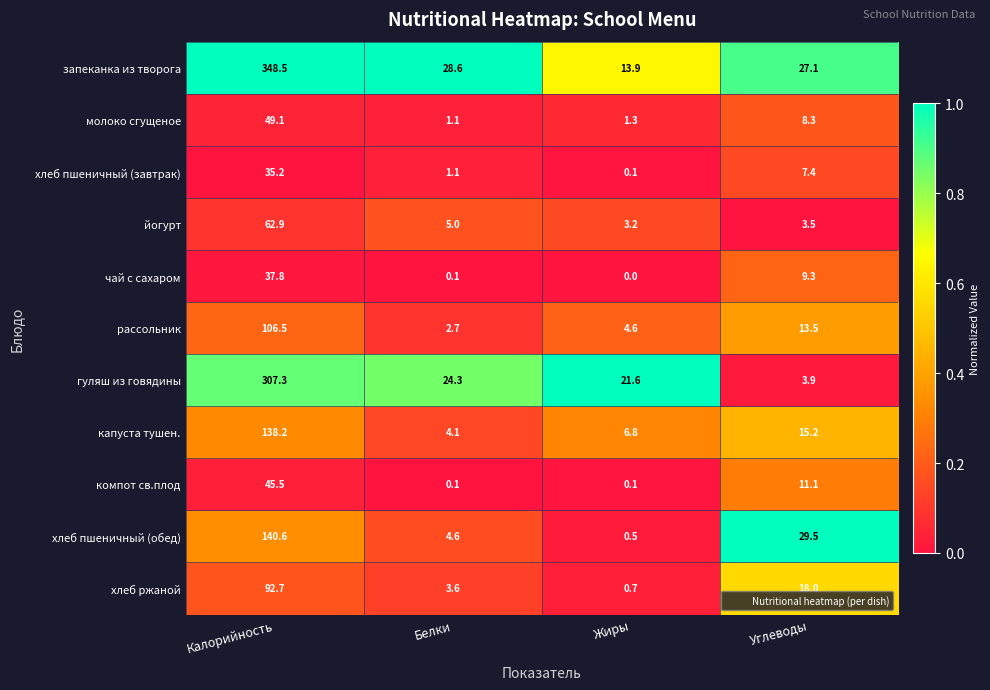

At how many categories does at least one series exceed 0?

4